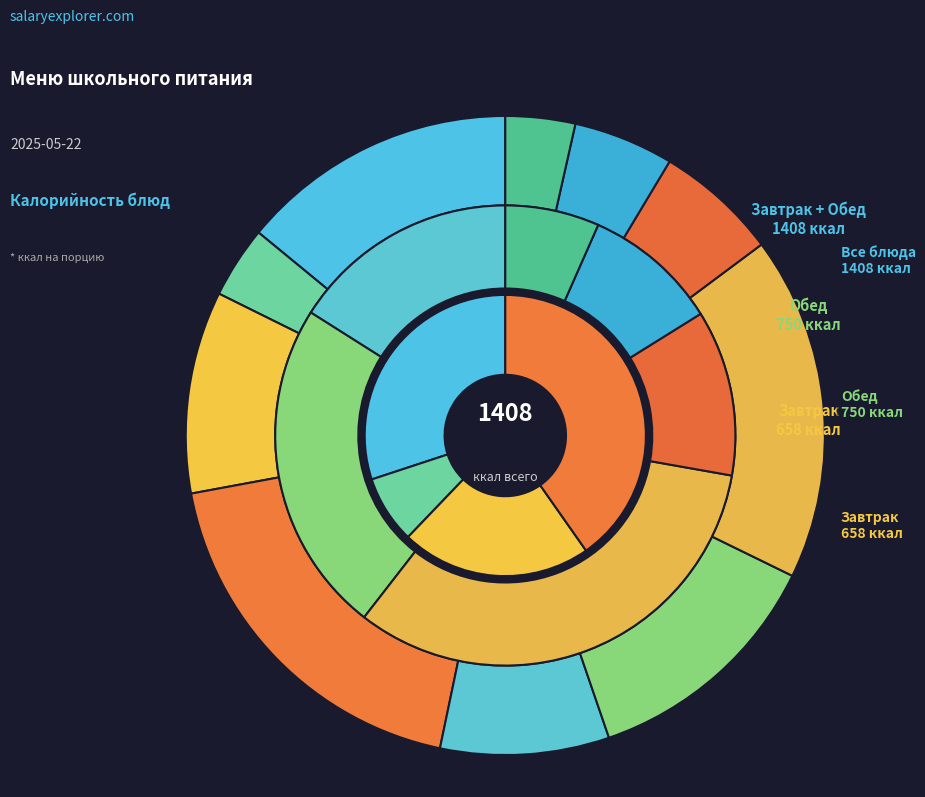

How many slices are in this pie chart?

10